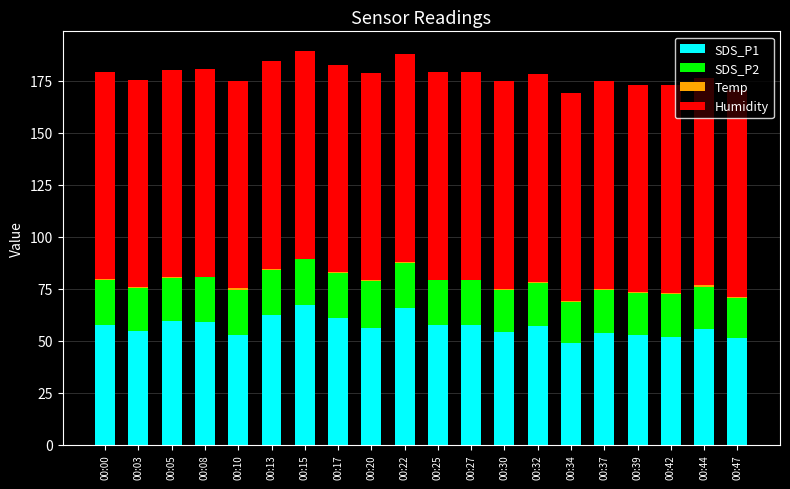

What is the highest value of the SDS_P1 series?

67.0